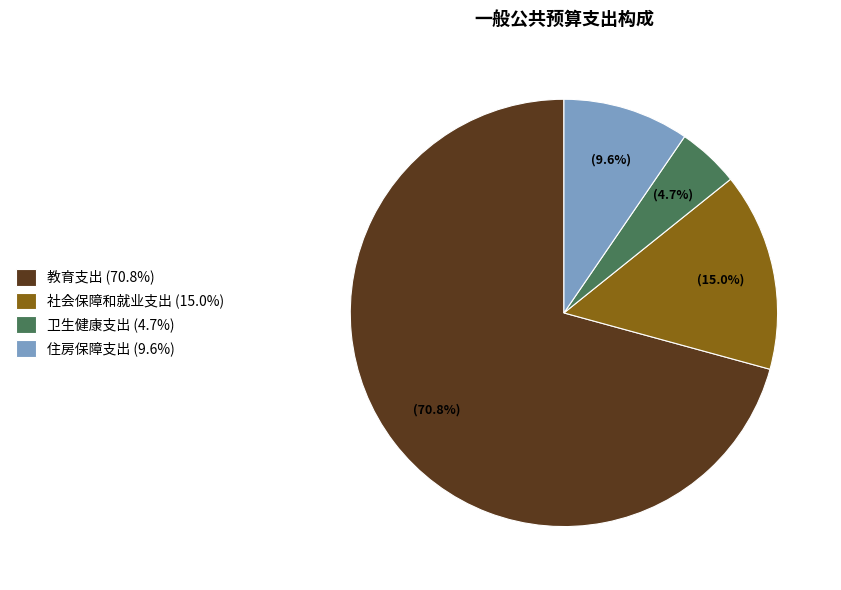

What percentage is the 住房保障支出 slice, to the nearest percent?

10%